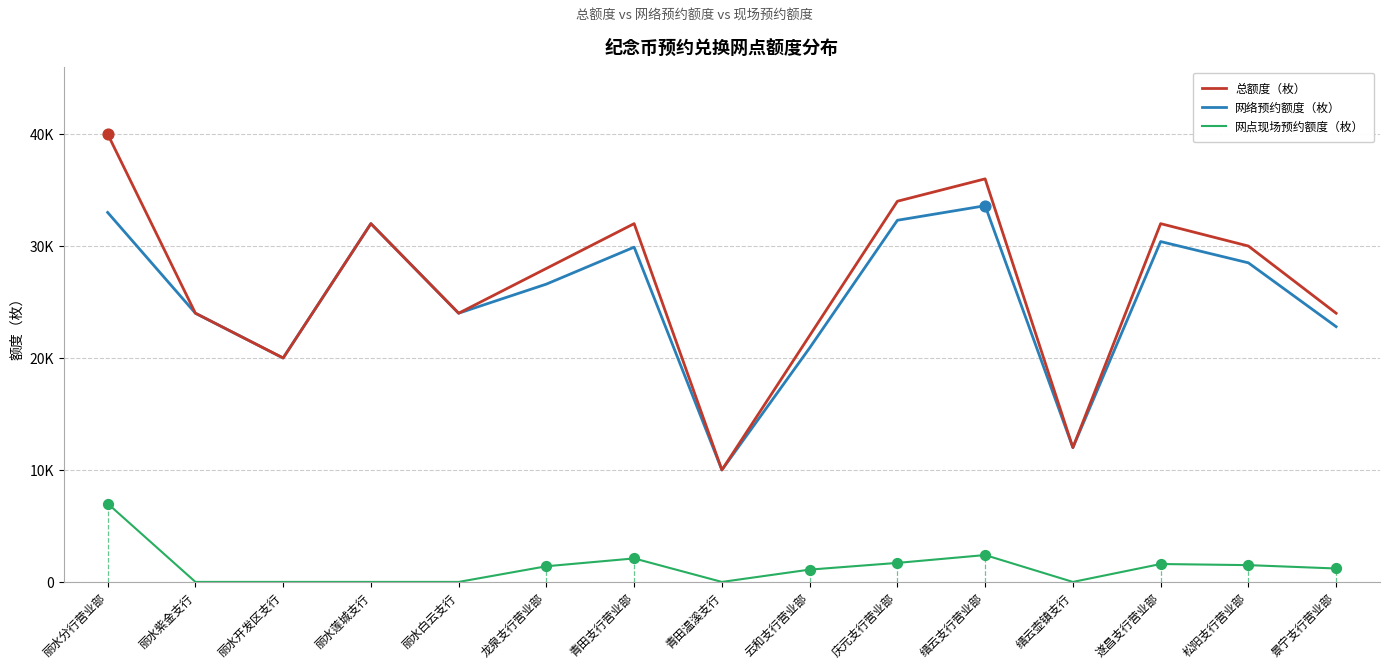

Which series has the largest total across all categories?

总额度（枚）